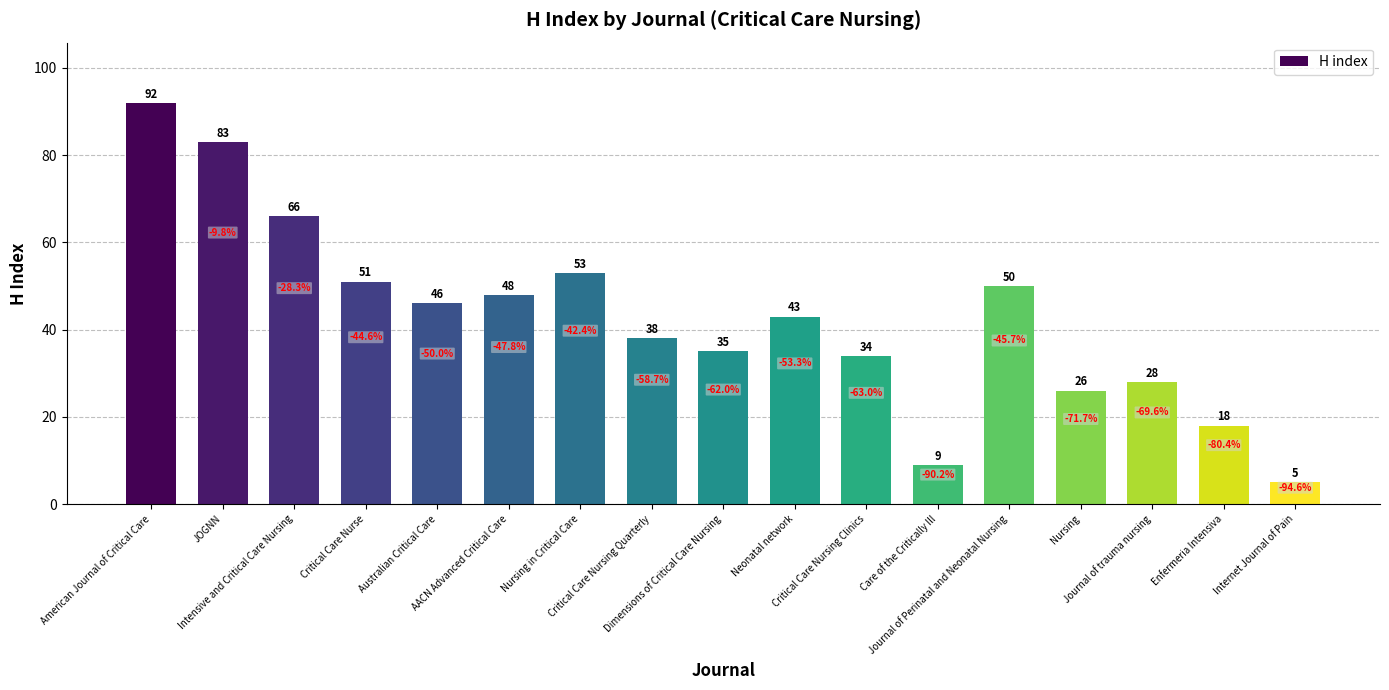

Reading left to right, list all the values displayed in this chart.

92	83	66	51	46	48	53	38	35	43	34	9	50	26	28	18	5